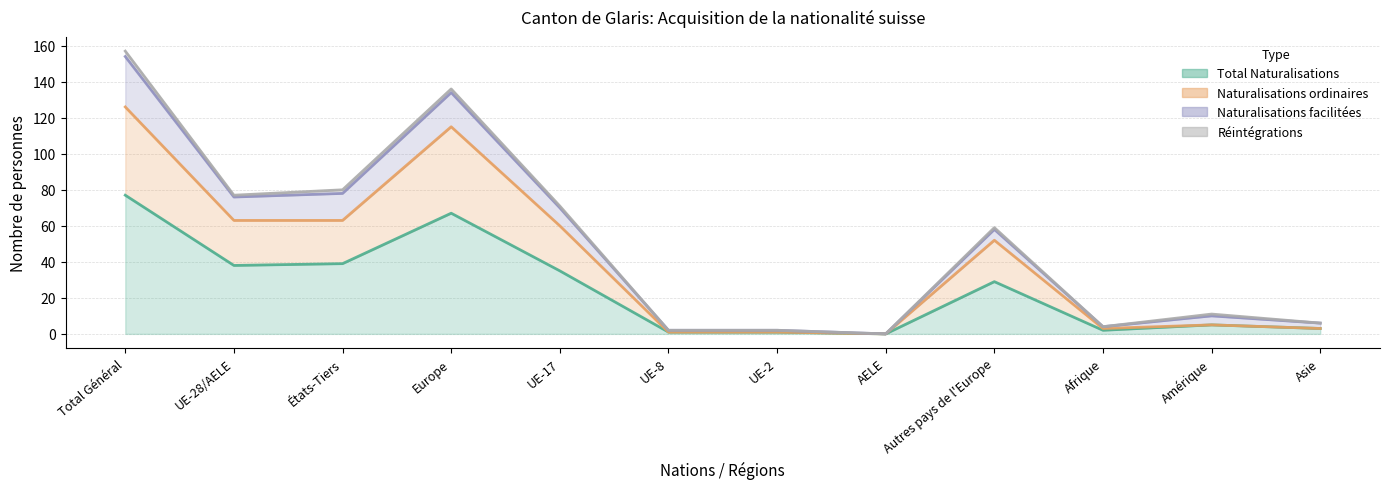

At how many categories does at least one series exceed 72?

4